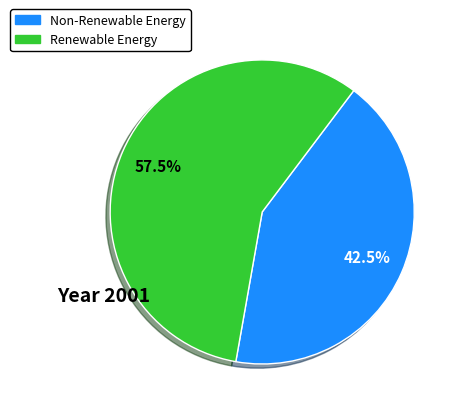

Is there any slice that represents more than half of the pie?

Yes